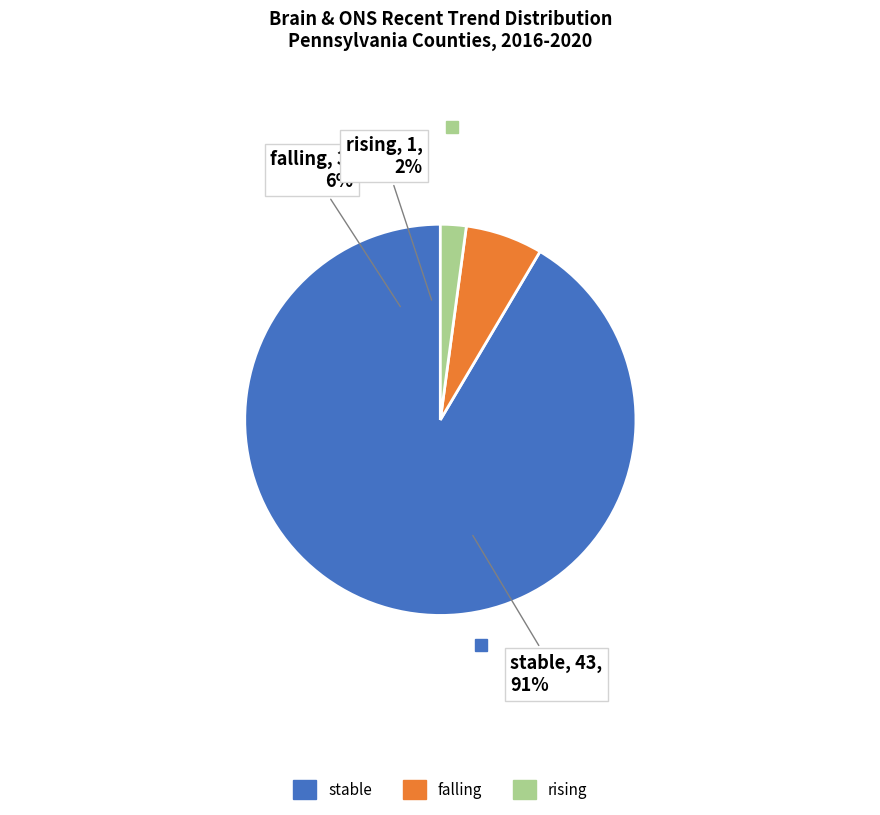

How many slices are in this pie chart?

3